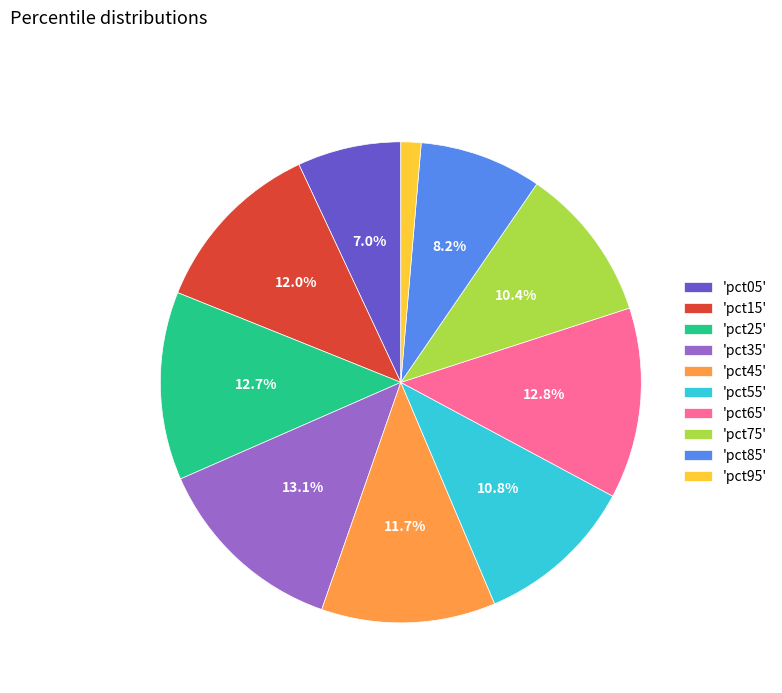

Count the number of slices in the pie.

10